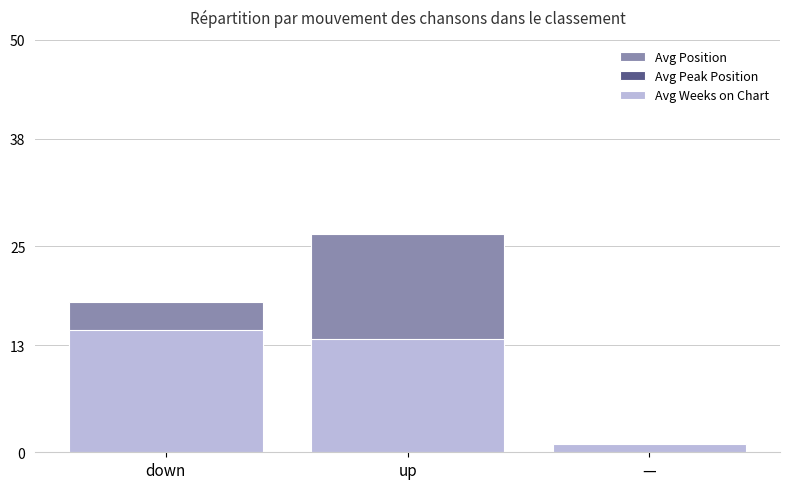

What is the label of the 2nd bar from the right?

up